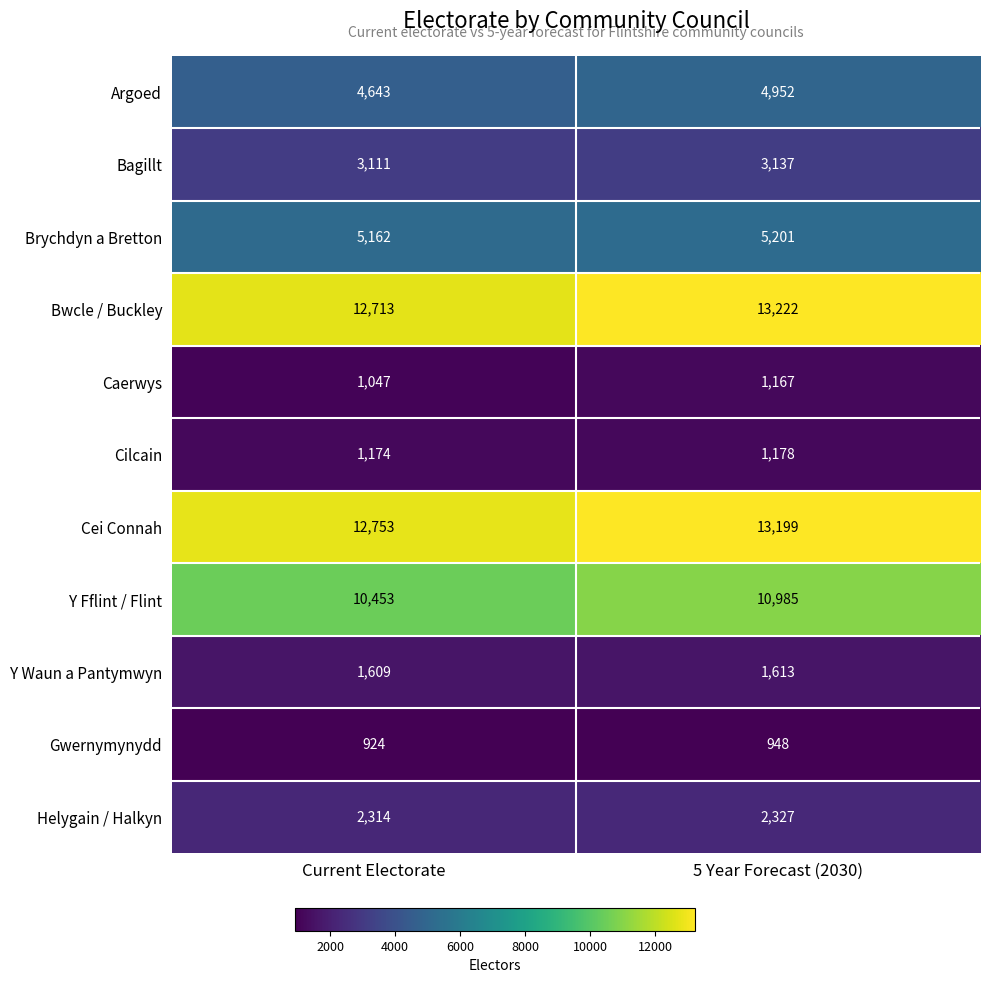

What is the sum of the Brychdyn a Bretton values at 5 Year Forecast (2030) and Current Electorate?

10363